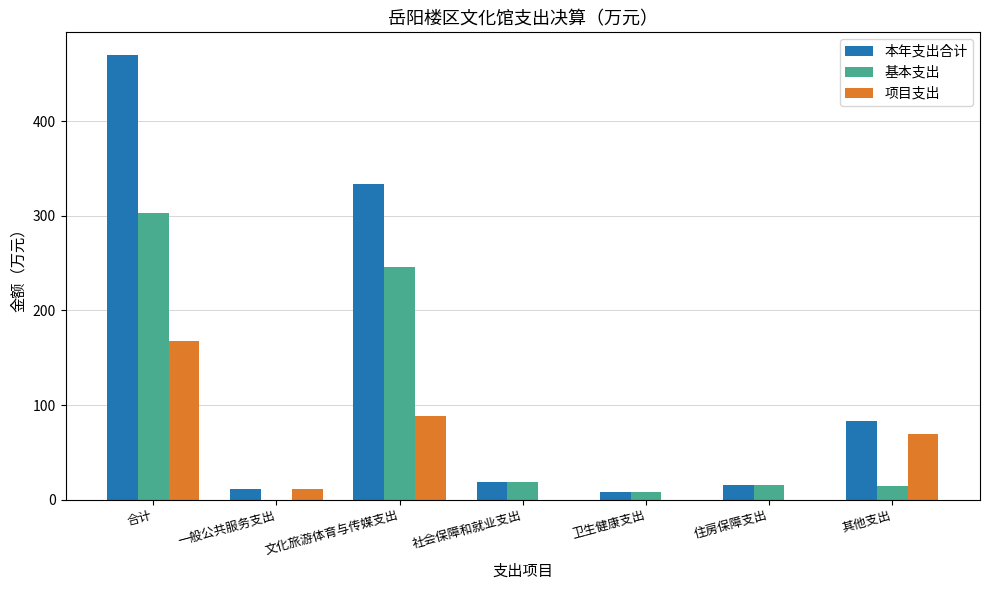

At which label does 项目支出 reach its peak?

合计